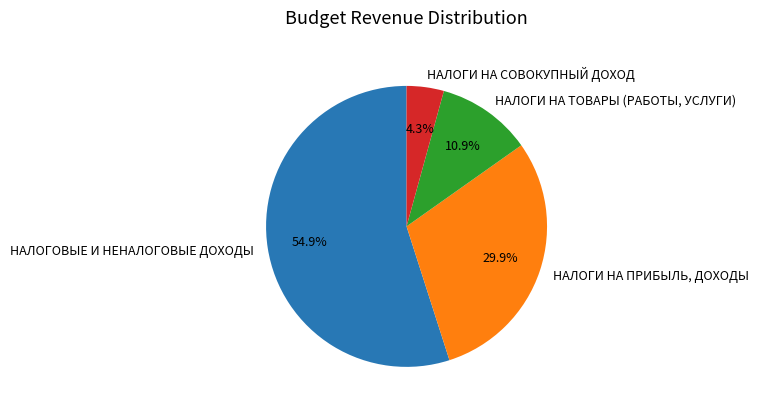

To the nearest percent, what is the combined percentage of НАЛОГИ НА СОВОКУПНЫЙ ДОХОД and НАЛОГИ НА ПРИБЫЛЬ, ДОХОДЫ?

34%